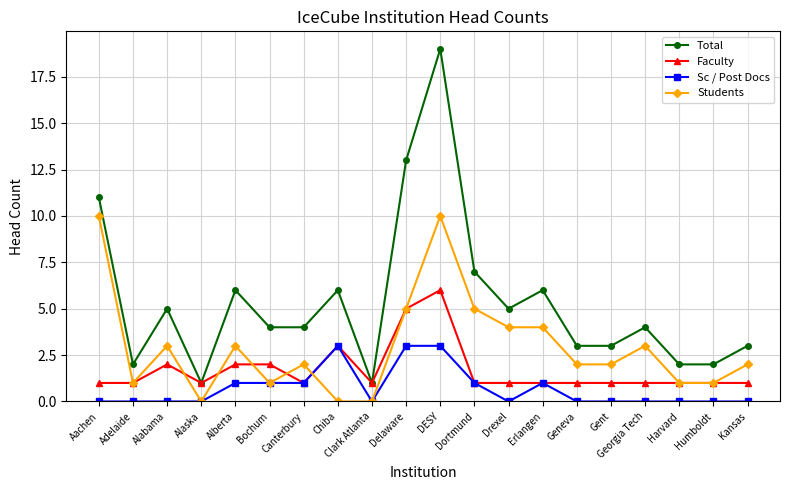

True or false: Sc / Post Docs has a value of 0 at Kansas.

True